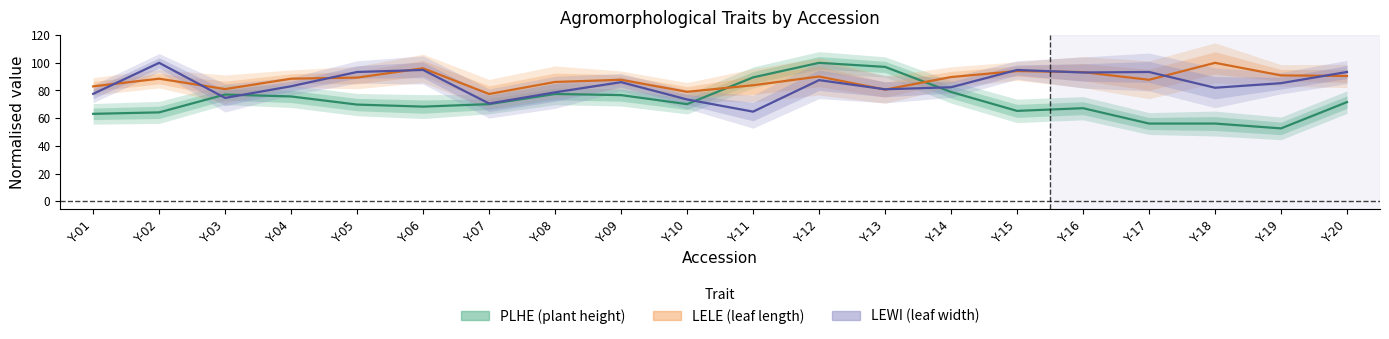

Reading left to right, what are all the values shown in this chart?

PLHE (plant height): Y-01=63.1	Y-02=64.2	Y-03=77.1	Y-04=75.7	Y-05=69.8	Y-06=68.4	Y-07=70.1	Y-08=77.5	Y-09=76.7	Y-10=70.1	Y-11=89.5	Y-12=100.0	Y-13=97.1	Y-14=79.0	Y-15=65.3	Y-16=67.2	Y-17=56.1	Y-18=56.1	Y-19=52.6	Y-20=71.6
LELE (leaf length): Y-01=83.0	Y-02=88.5	Y-03=81.0	Y-04=88.5	Y-05=89.3	Y-06=96.0	Y-07=77.5	Y-08=86.2	Y-09=87.7	Y-10=79.1	Y-11=83.8	Y-12=90.1	Y-13=80.6	Y-14=89.7	Y-15=94.1	Y-16=93.3	Y-17=87.7	Y-18=100.0	Y-19=90.9	Y-20=90.5
LEWI (leaf width): Y-01=77.6	Y-02=100.0	Y-03=74.6	Y-04=83.1	Y-05=93.4	Y-06=94.9	Y-07=70.6	Y-08=78.7	Y-09=86.0	Y-10=73.5	Y-11=64.7	Y-12=87.5	Y-13=80.9	Y-14=82.4	Y-15=94.9	Y-16=93.0	Y-17=93.4	Y-18=82.0	Y-19=85.3	Y-20=93.4